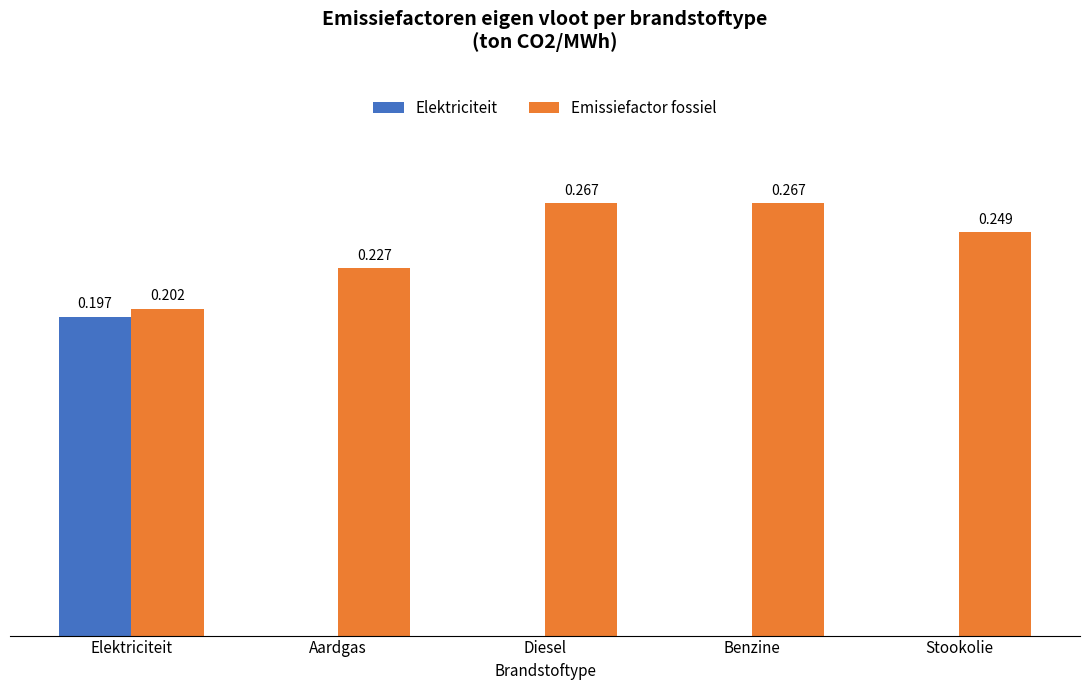

Which series has the largest total across all categories?

Emissiefactor fossiel